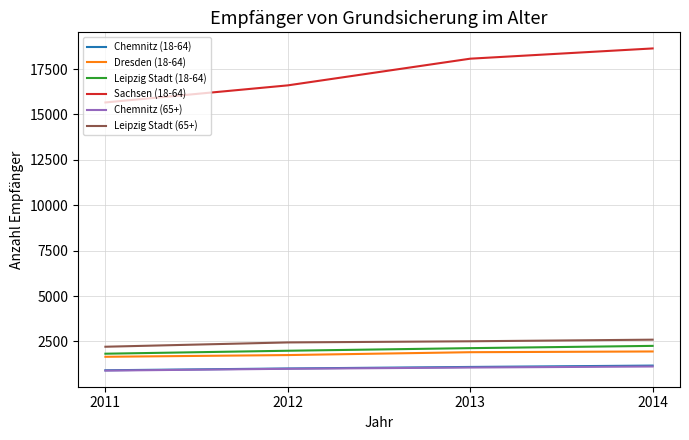

What is the spread (max minus min) of values at 2013?

17006